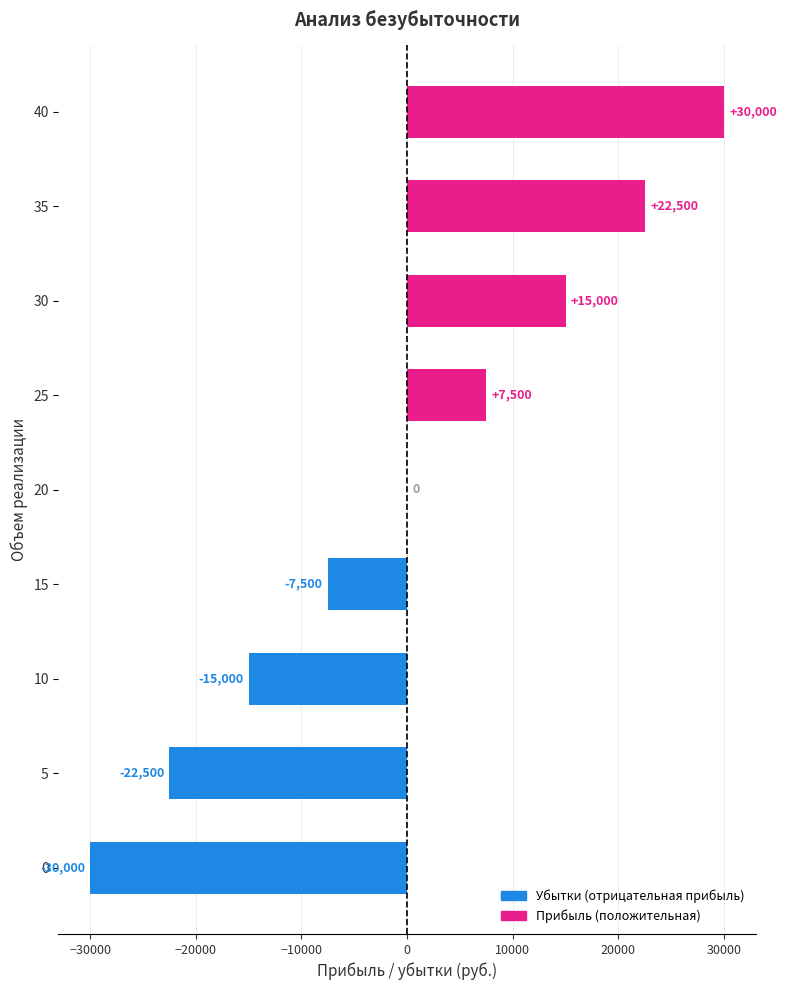

Between 15 and 5, which is larger?

15